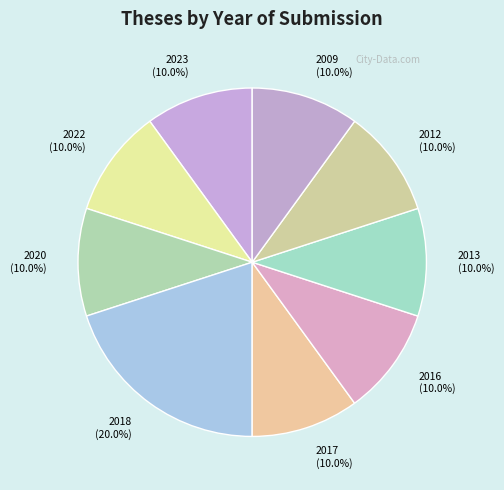

Does 2022 (10.0%) represent more than half of the total?

No